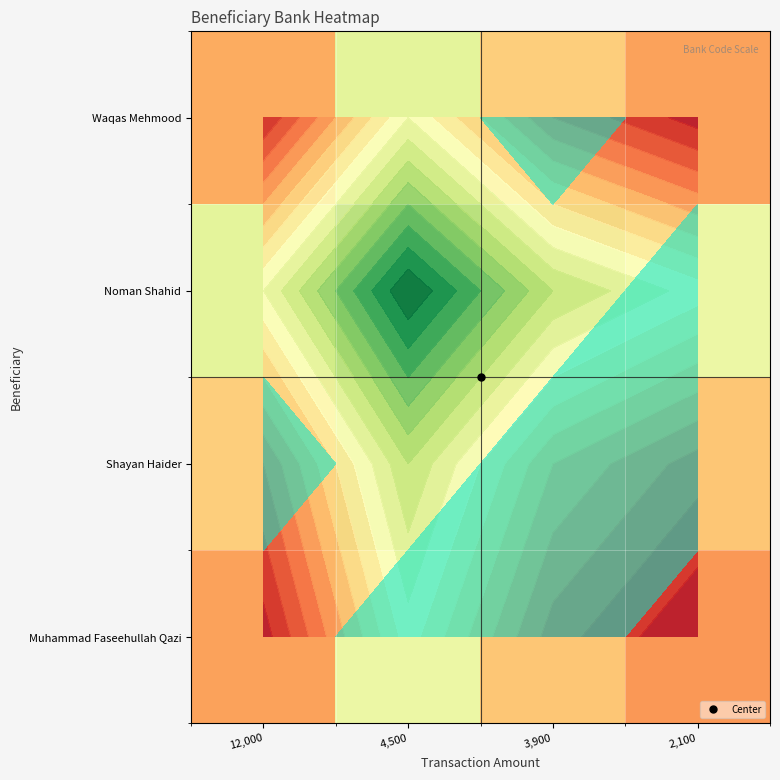

At 12,000, list the series in order from smallest to largest.

Muhammad Faseehullah Qazi, Waqas Mehmood, Shayan Haider, Noman Shahid